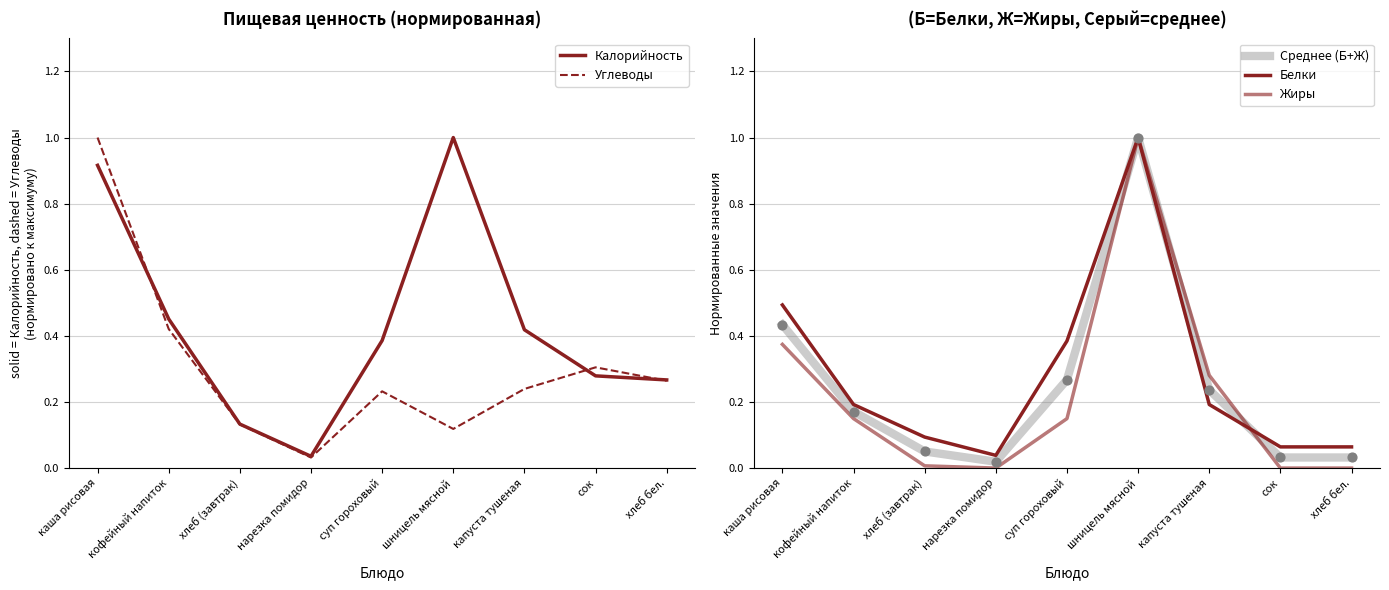

Which series contains the lowest Y value?

Жиры